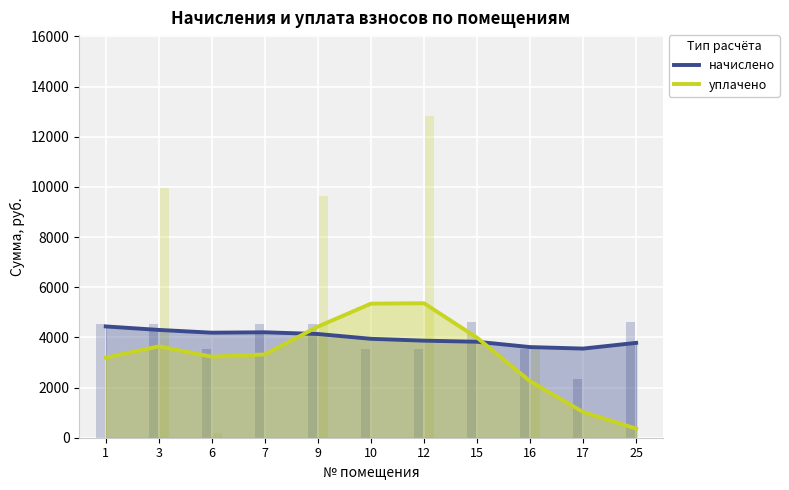

What is the sum of all уплачено values?

36148.3